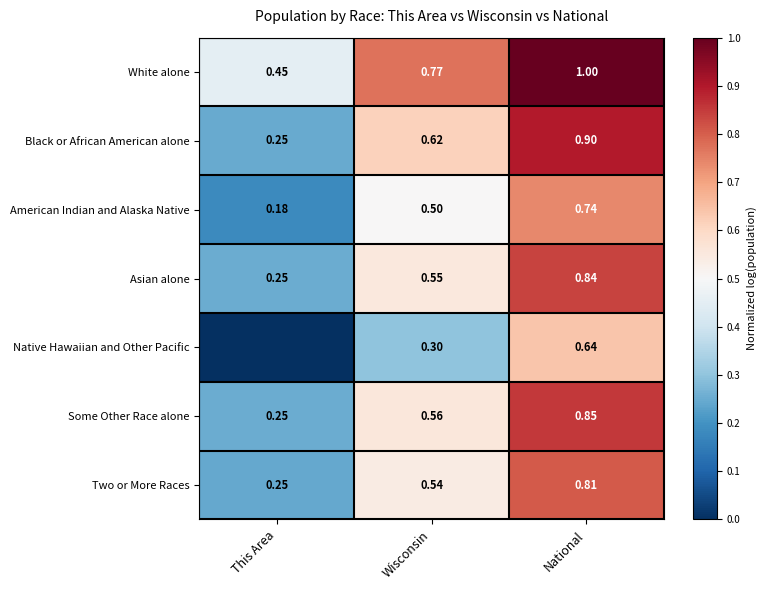

Is the value of Two or More Races at This Area greater than the value of Asian alone at Wisconsin?

No